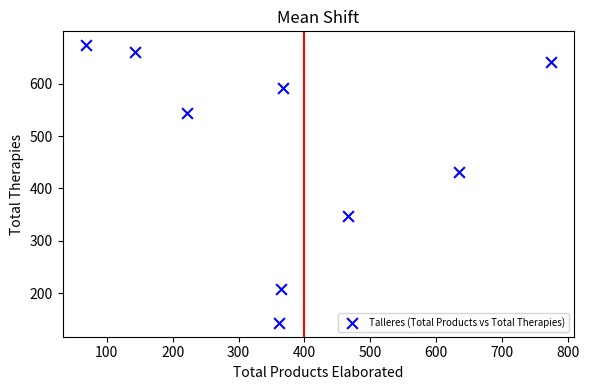

What Y value in the scatter plot is closest to 408?

431